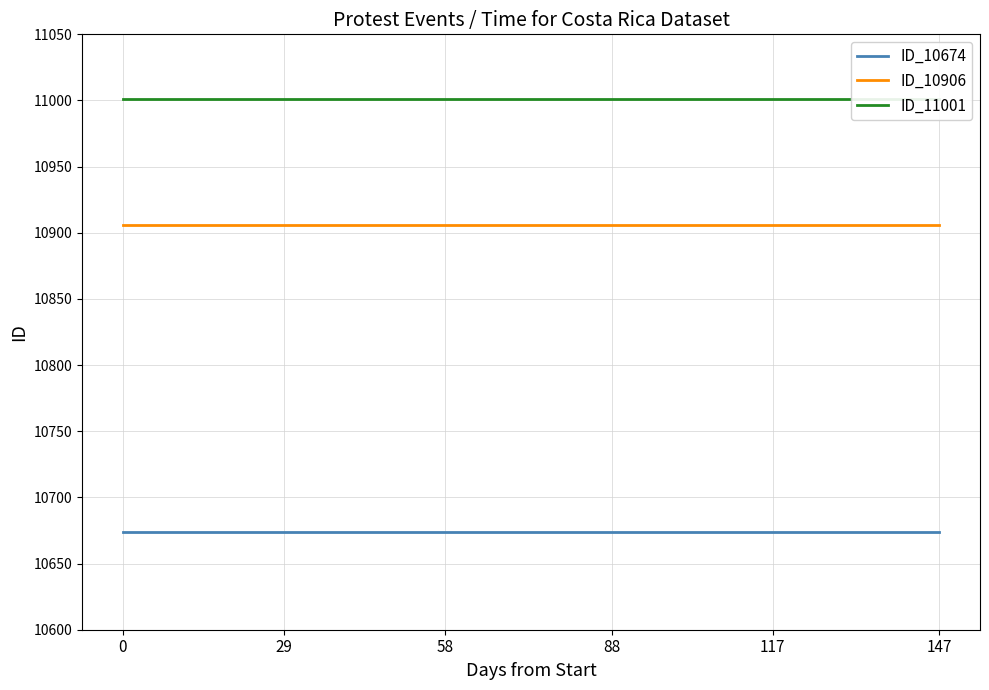

Does the chart display data point markers on the line(s)?

No